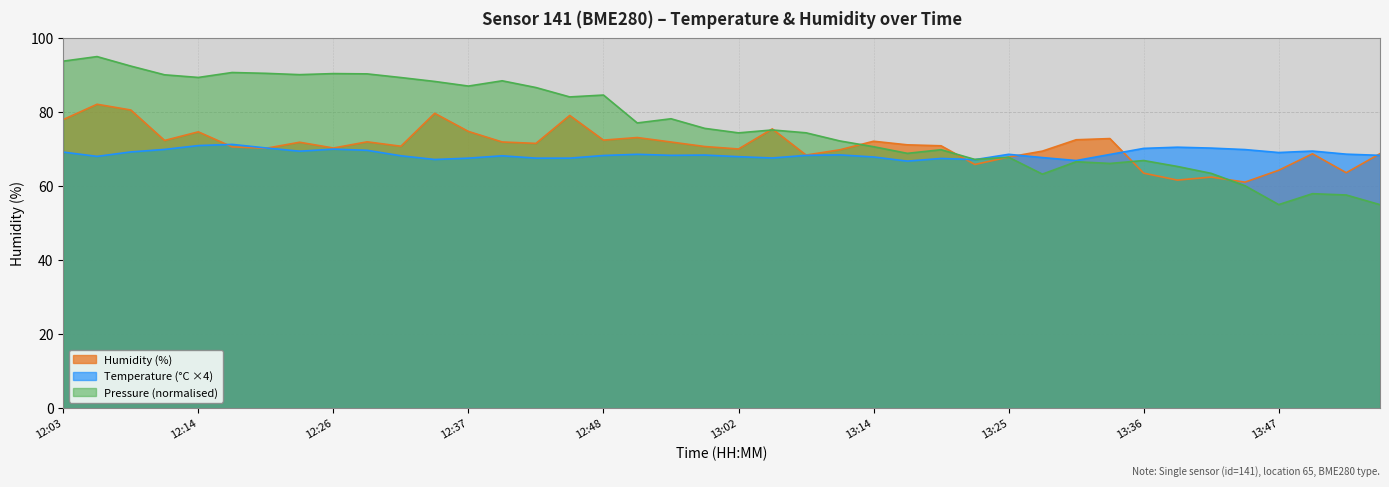

Which series ends up on top after the final intersection of humidity and temperature?

humidity